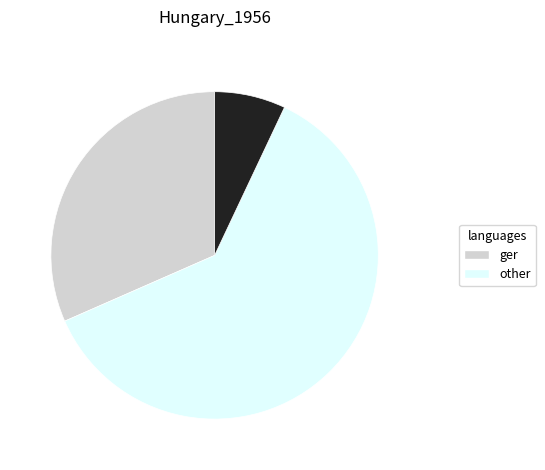

Does any single category account for the majority?

Yes